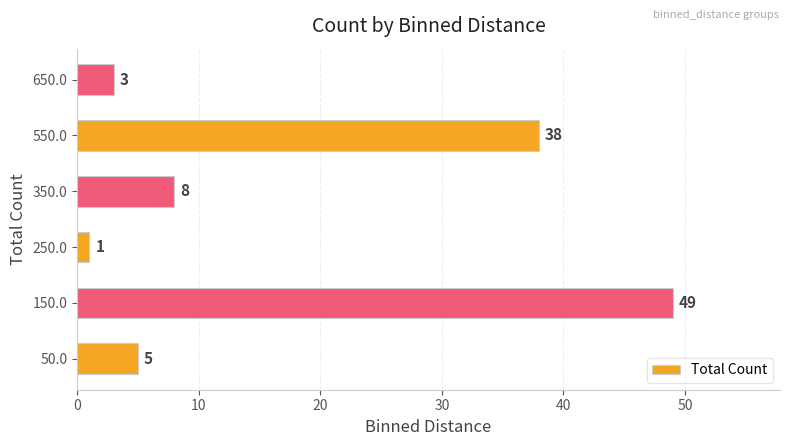

What is the sum of the values at 150.0 and 250.0?

50